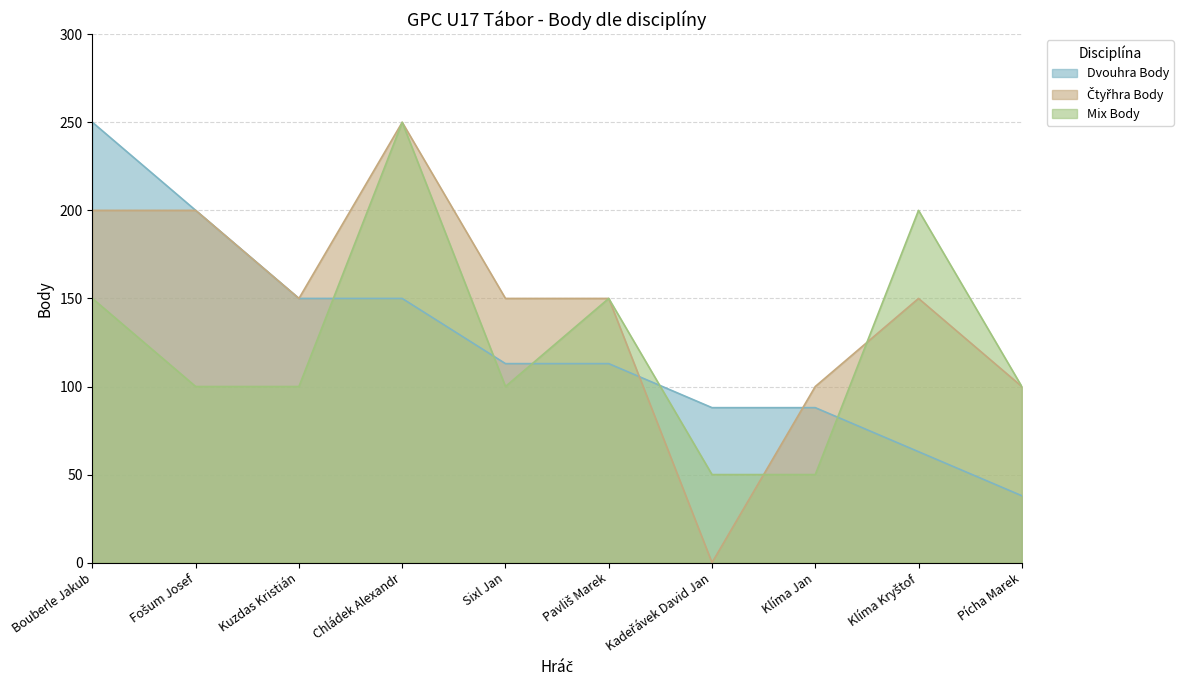

How many categories are shown in the chart?

10